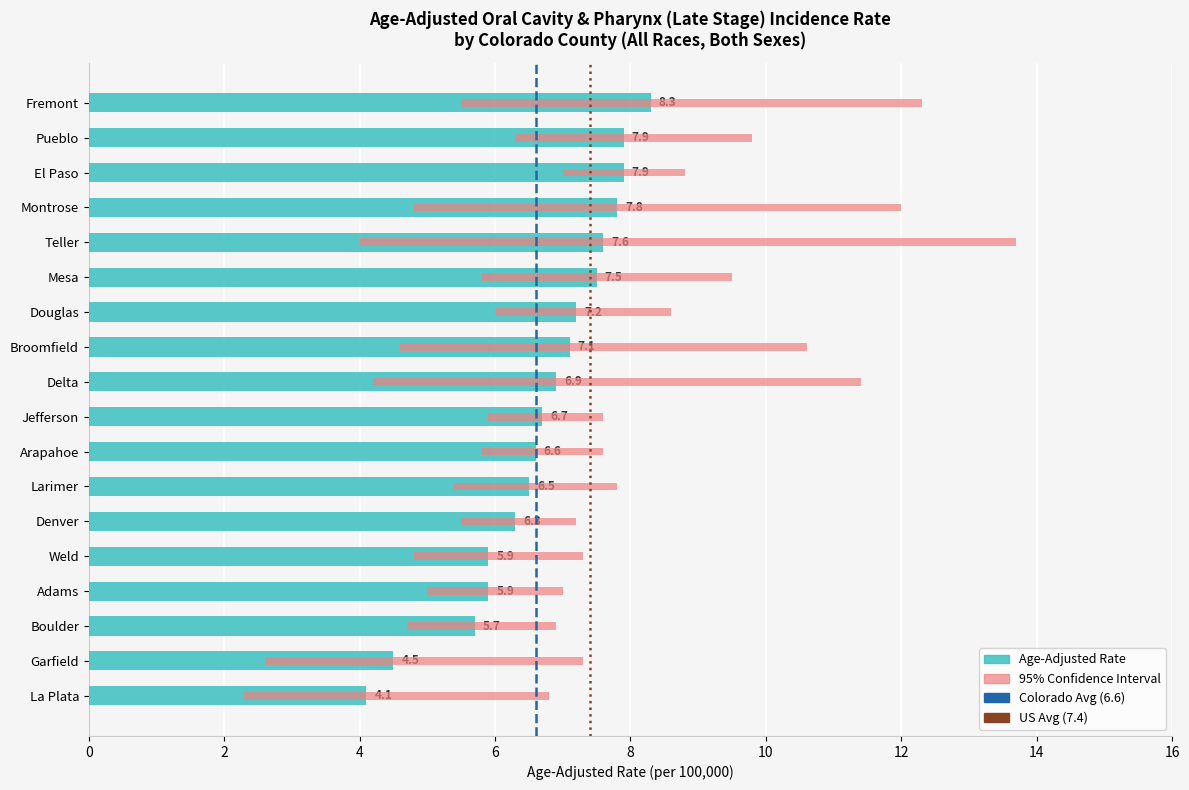

What is the sum of the Age-Adjusted Rate values at Jefferson and Montrose?

14.5